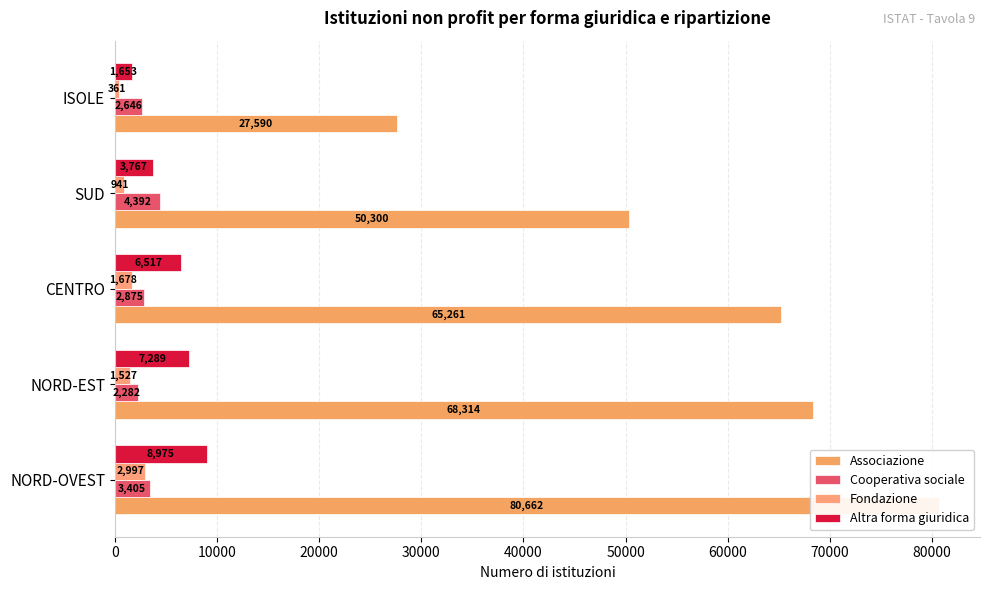

Which series changed the most between NORD-EST and ISOLE?

Associazione